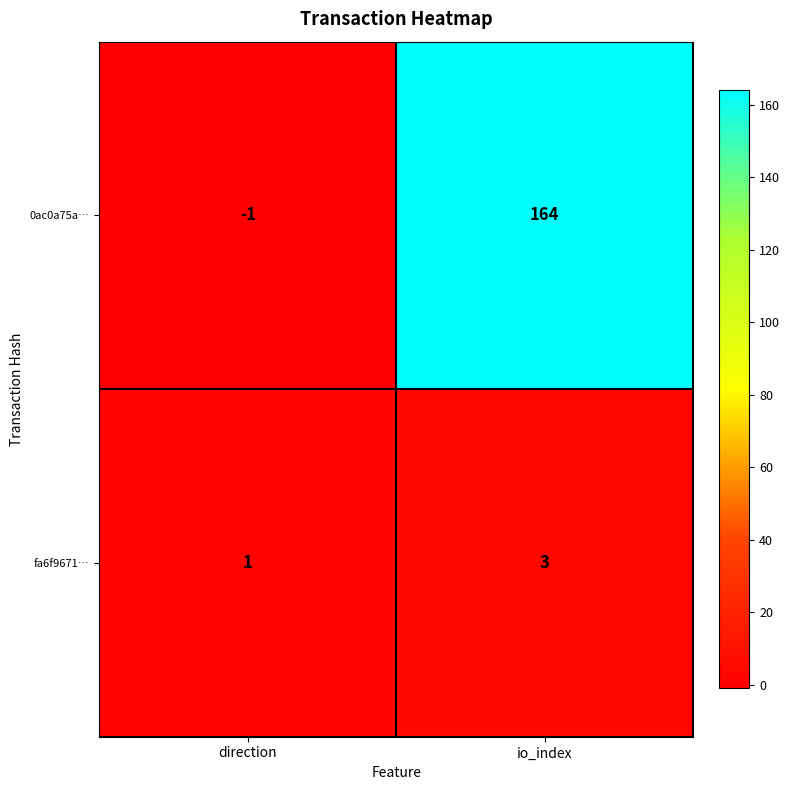

Which series changed the most between direction and io_index?

0ac0a75a…